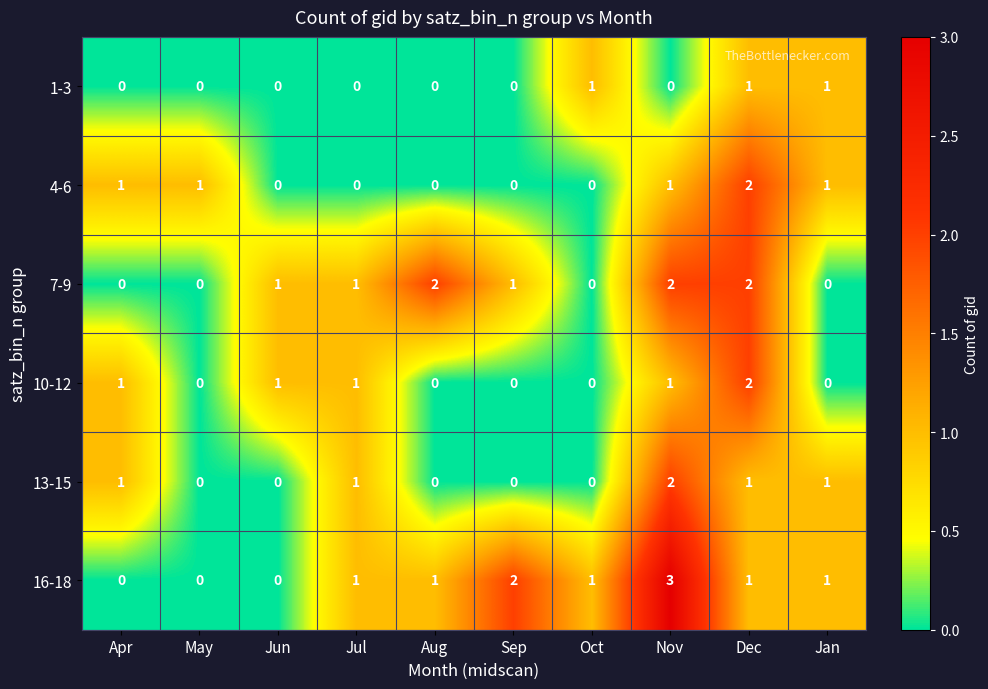

How many 13-15 values are between 0 and 1?

9